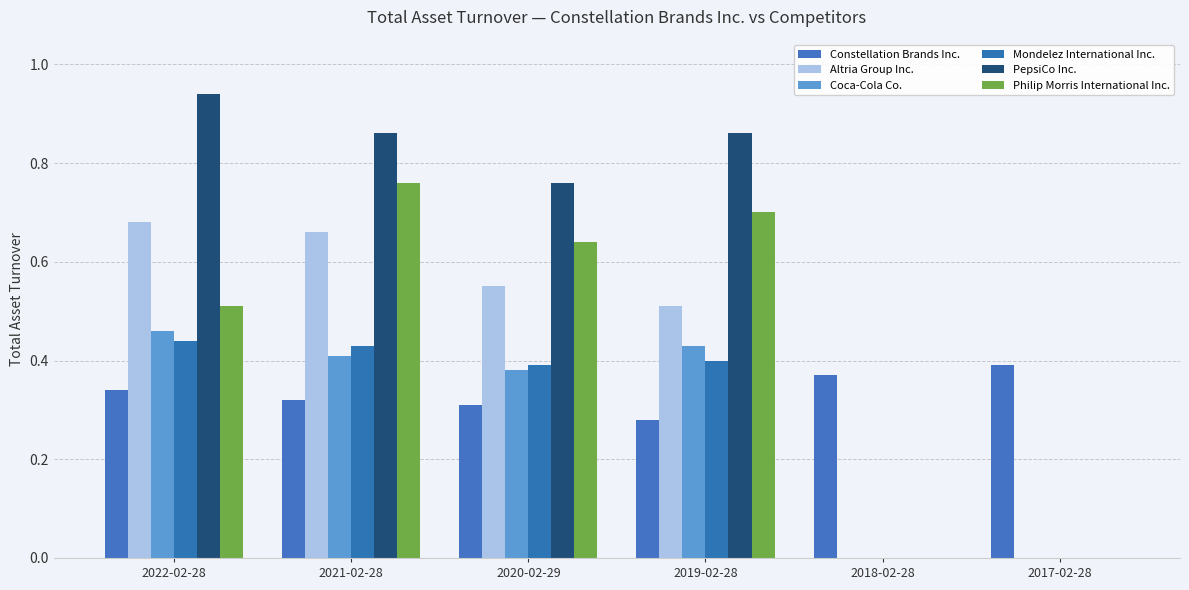

What is the approximate value of Constellation Brands Inc. at 2021-02-28?

0.3